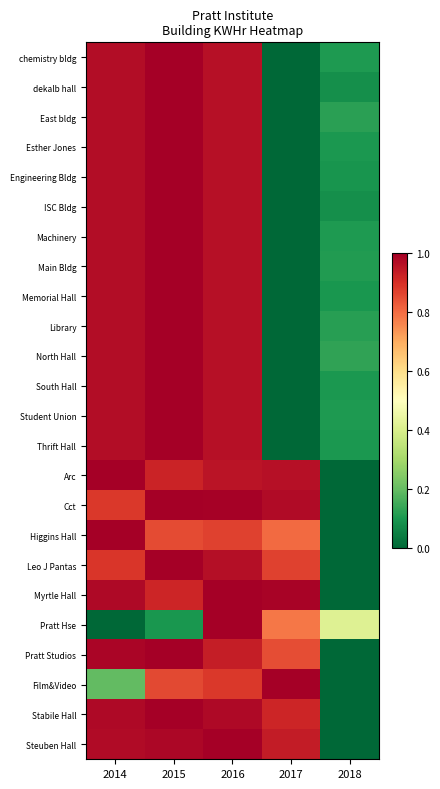

Reading left to right, what are all the values shown in this chart?

chemistry bldg: 2014=1.0	2015=1.0	2016=1.0	2017=0.0	2018=0.1
dekalb hall: 2014=1.0	2015=1.0	2016=1.0	2017=0.0	2018=0.1
East bldg: 2014=1.0	2015=1.0	2016=1.0	2017=0.0	2018=0.1
Esther Jones: 2014=1.0	2015=1.0	2016=1.0	2017=0.0	2018=0.1
Engineering Bldg: 2014=1.0	2015=1.0	2016=1.0	2017=0.0	2018=0.1
ISC Bldg: 2014=1.0	2015=1.0	2016=1.0	2017=0.0	2018=0.1
Machinery: 2014=1.0	2015=1.0	2016=1.0	2017=0.0	2018=0.1
Main Bldg: 2014=1.0	2015=1.0	2016=1.0	2017=0.0	2018=0.1
Memorial Hall: 2014=1.0	2015=1.0	2016=1.0	2017=0.0	2018=0.1
Library: 2014=1.0	2015=1.0	2016=1.0	2017=0.0	2018=0.1
North Hall: 2014=1.0	2015=1.0	2016=1.0	2017=0.0	2018=0.1
South Hall: 2014=1.0	2015=1.0	2016=1.0	2017=0.0	2018=0.1
Student Union: 2014=1.0	2015=1.0	2016=1.0	2017=0.0	2018=0.1
Thrift Hall: 2014=1.0	2015=1.0	2016=1.0	2017=0.0	2018=0.1
Arc: 2014=1.0	2015=0.9	2016=1.0	2017=1.0	2018=0.0
Cct: 2014=0.9	2015=1.0	2016=1.0	2017=1.0	2018=0.0
Higgins Hall: 2014=1.0	2015=0.9	2016=0.9	2017=0.8	2018=0.0
Leo J Pantas: 2014=0.9	2015=1.0	2016=1.0	2017=0.9	2018=0.0
Myrtle Hall: 2014=1.0	2015=0.9	2016=1.0	2017=1.0	2018=0.0
Pratt Hse: 2014=0.0	2015=0.1	2016=1.0	2017=0.8	2018=0.4
Pratt Studios: 2014=1.0	2015=1.0	2016=0.9	2017=0.8	2018=0.0
Film&Video: 2014=0.2	2015=0.9	2016=0.9	2017=1.0	2018=0.0
Stabile Hall: 2014=1.0	2015=1.0	2016=1.0	2017=0.9	2018=0.0
Steuben Hall: 2014=1.0	2015=1.0	2016=1.0	2017=0.9	2018=0.0